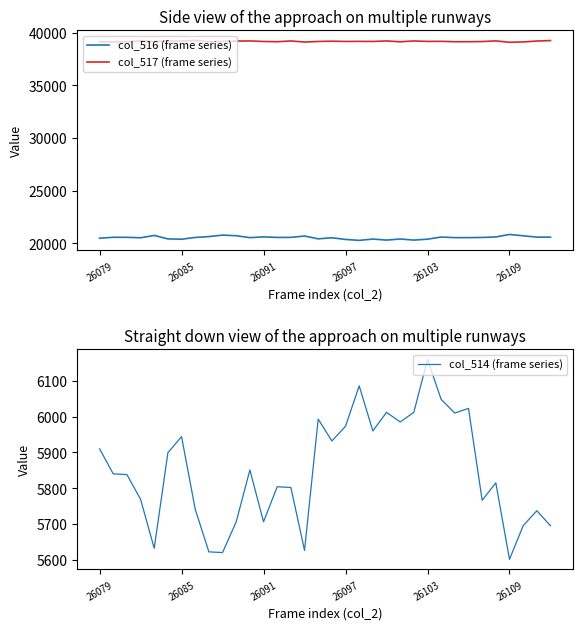

True or false: col_517 (frame series) and col_516 (frame series) intersect in this chart.

False